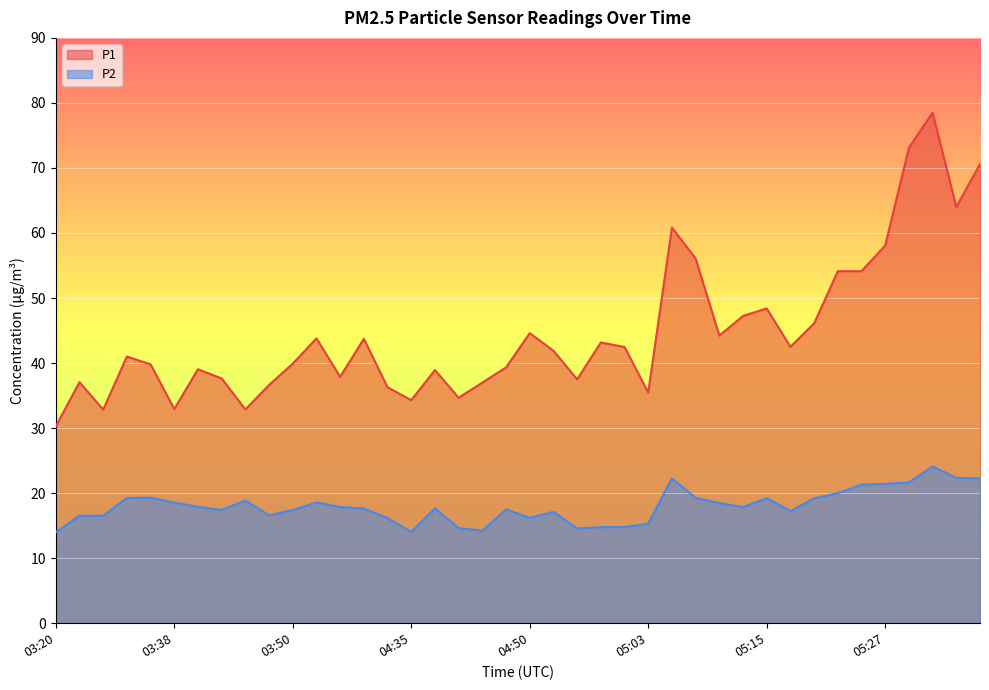

What are all the series names shown in the legend?

P1, P2